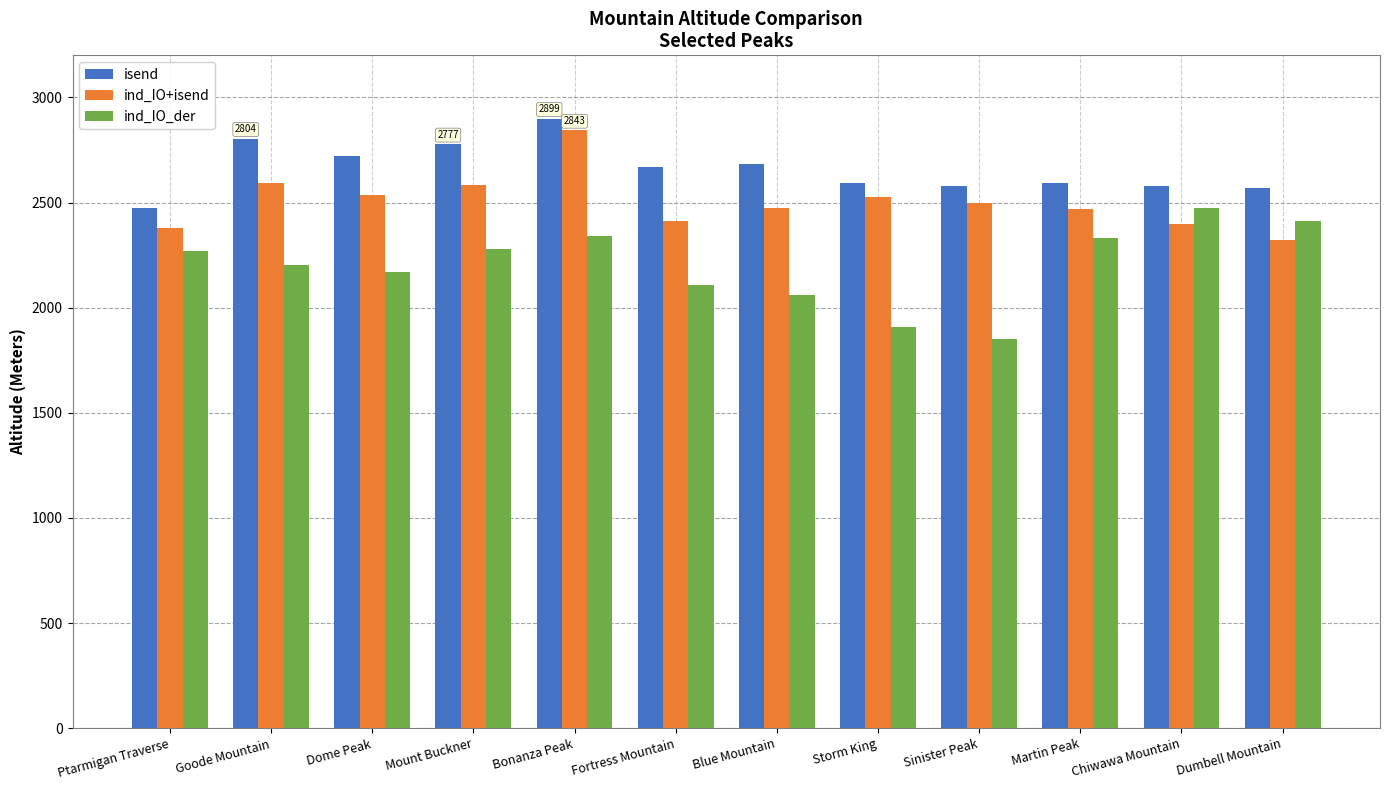

What is the total value across all series at Fortress Mountain?

7192